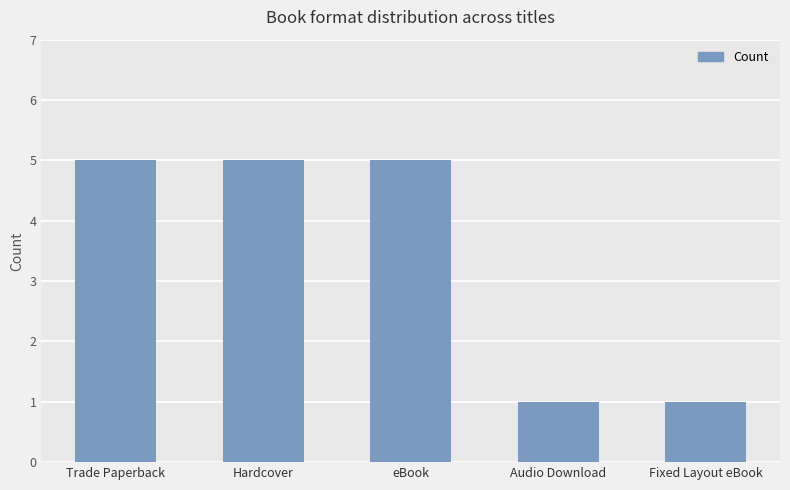

What is the label of the 5th bar from the left?

Fixed Layout eBook